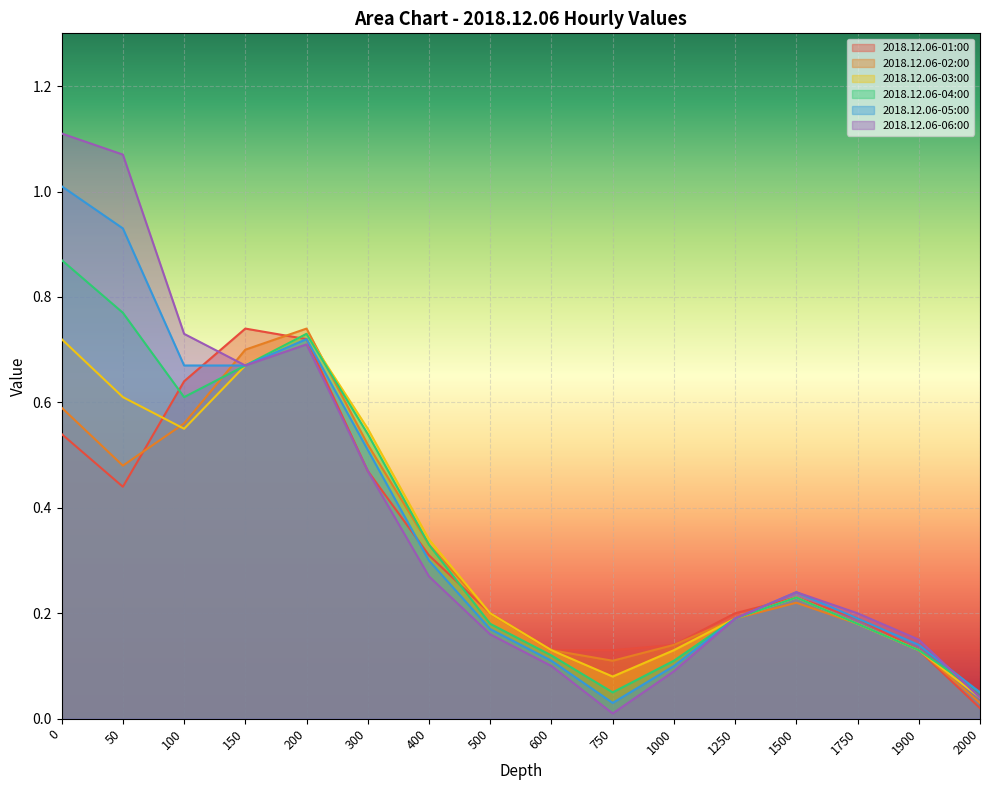

What is the total value across all series at 1250?

1.1